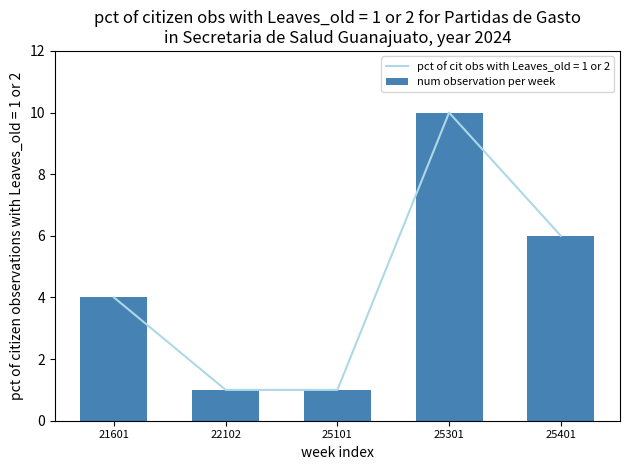

What is the difference between the maximum and second lowest values?

9